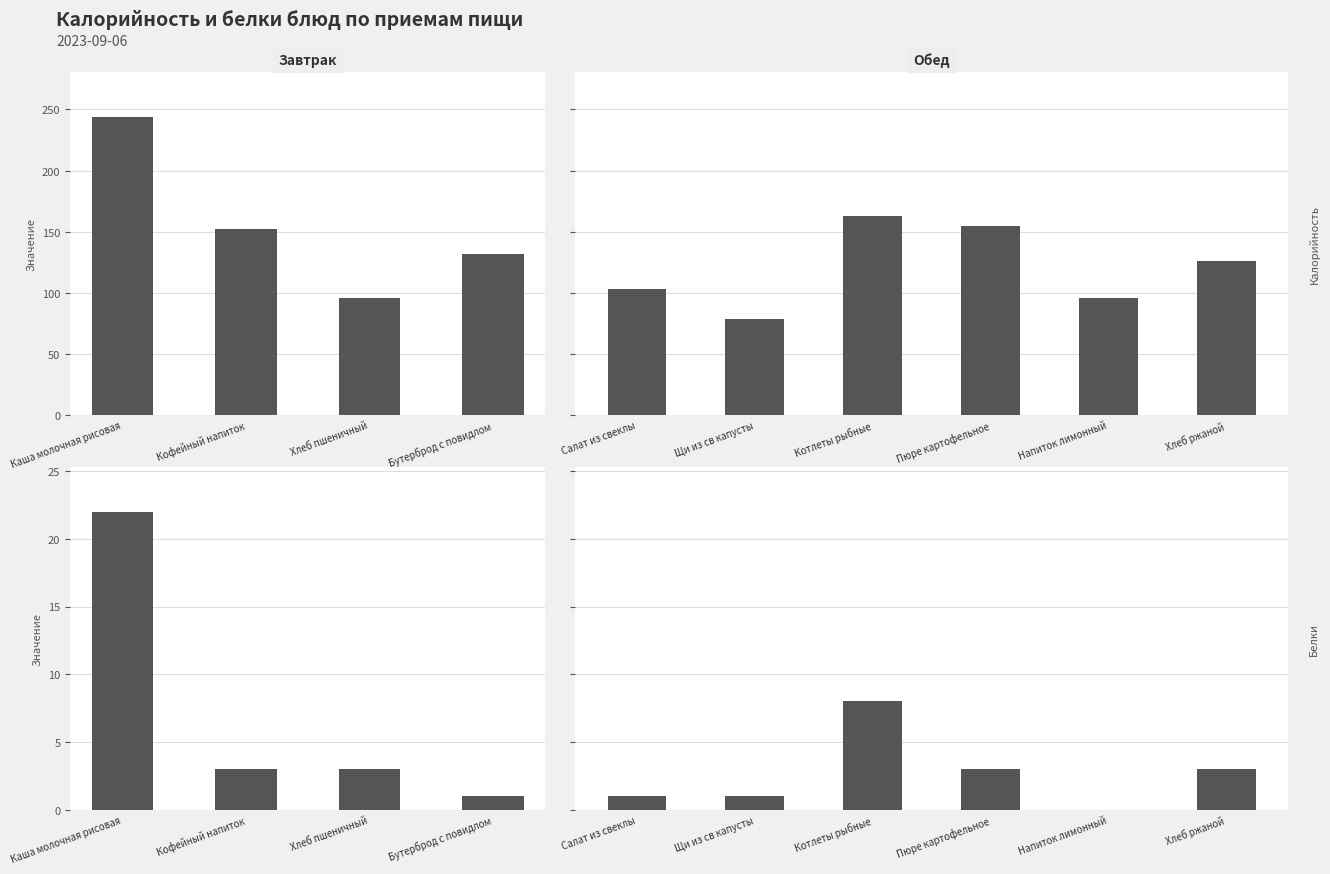

What is the value of the Белки bar at the 3rd from the left?

8